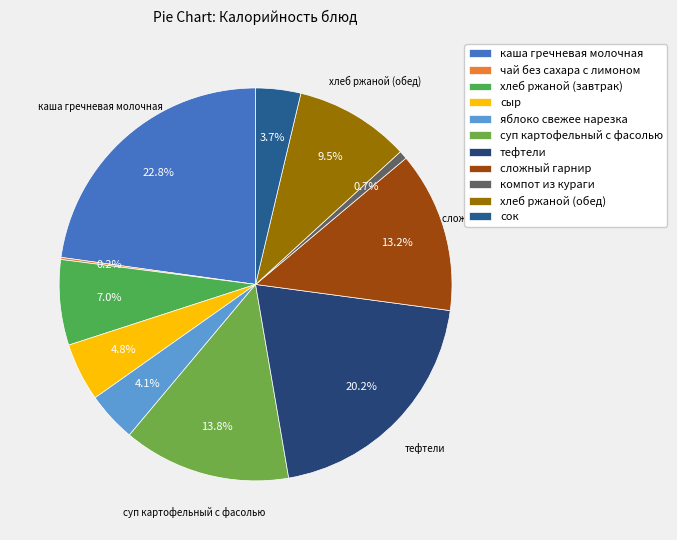

To the nearest percent, what portion does сыр represent?

5%